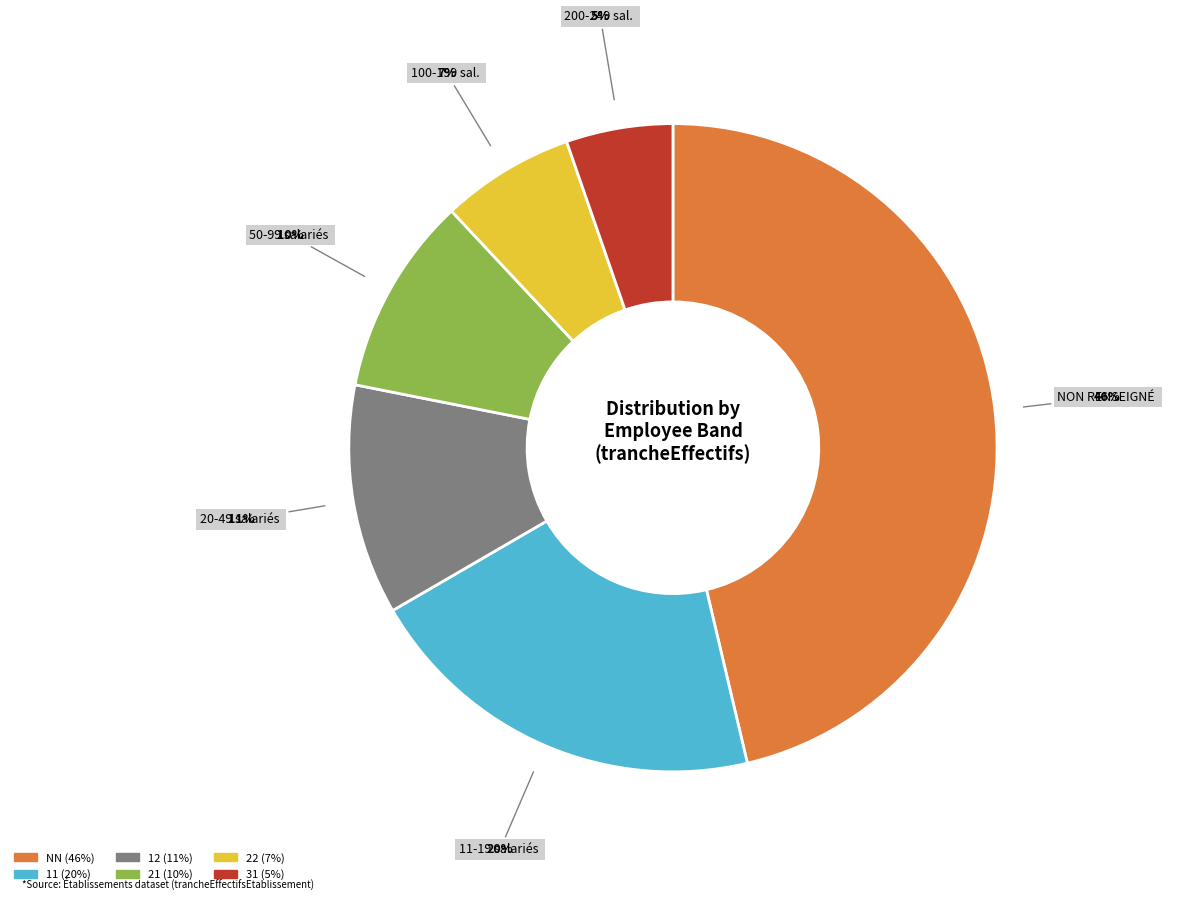

Does 21 account for over 50% of the chart?

No